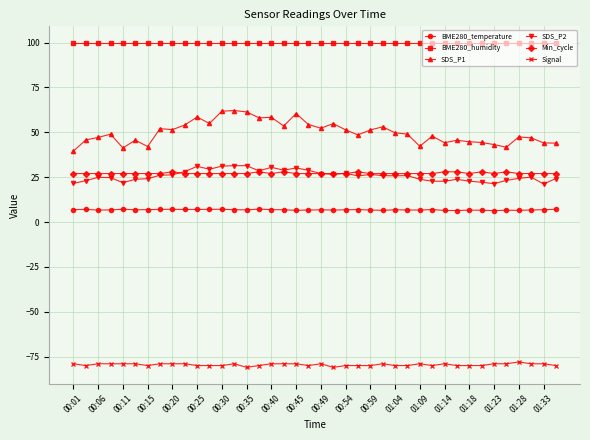

True or false: Signal and BME280_humidity cross at least once.

False